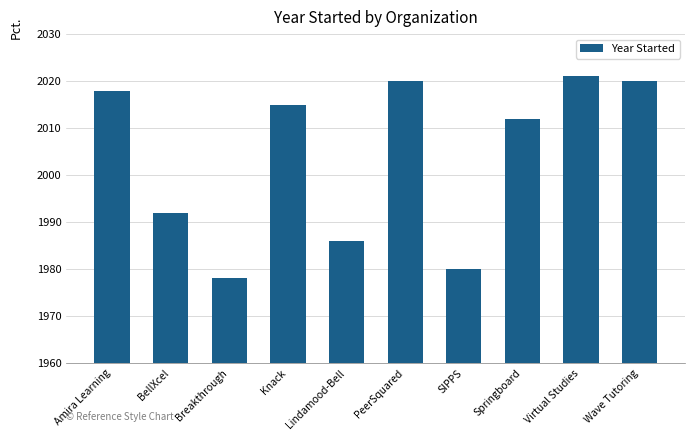

Reading left to right, extract all data points from this chart.

2018	1992	1978	2015	1986	2020	1980	2012	2021	2020